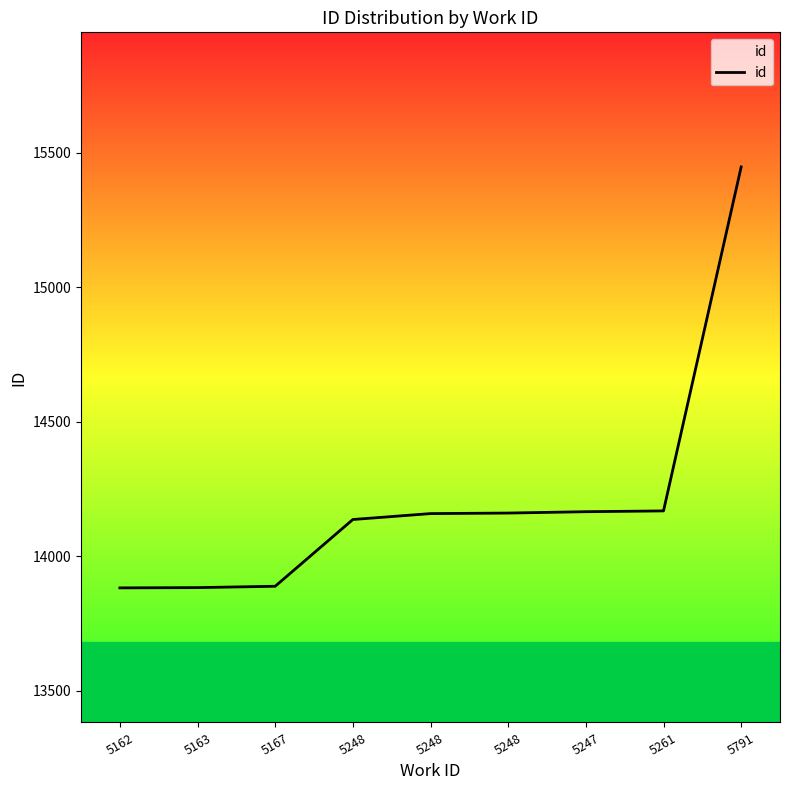

What is the label of the 1st point from the right?

5791